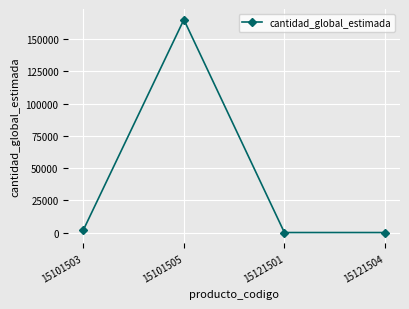

The value at 15101505 is 165236. True or false?

True